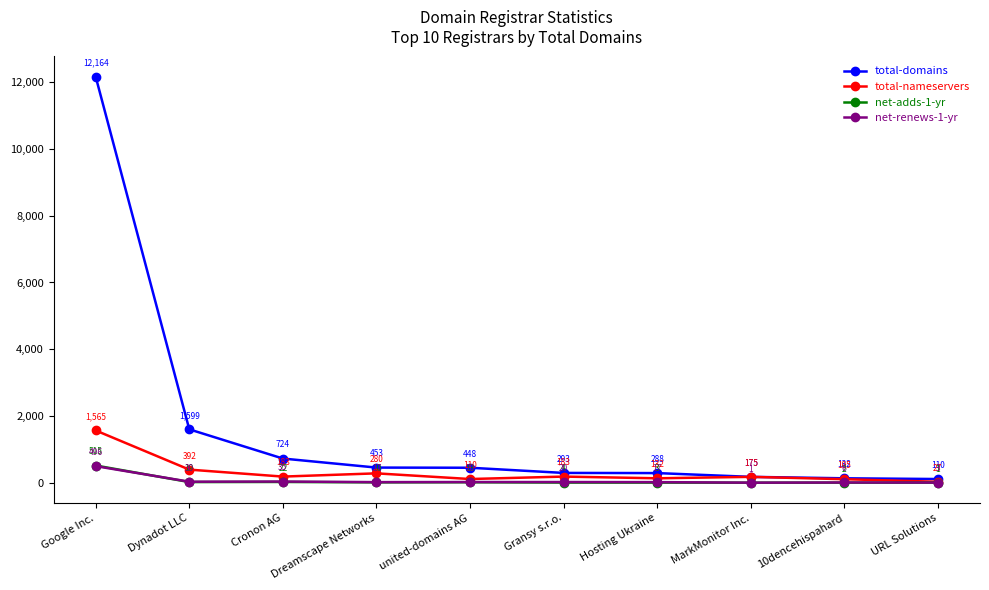

List the labels in order of total-domains value, largest first.

Google Inc., Dynadot LLC, Cronon AG, Dreamscape Networks, united-domains AG, Gransy s.r.o., Hosting Ukraine, MarkMonitor Inc., 10dencehispahard, URL Solutions